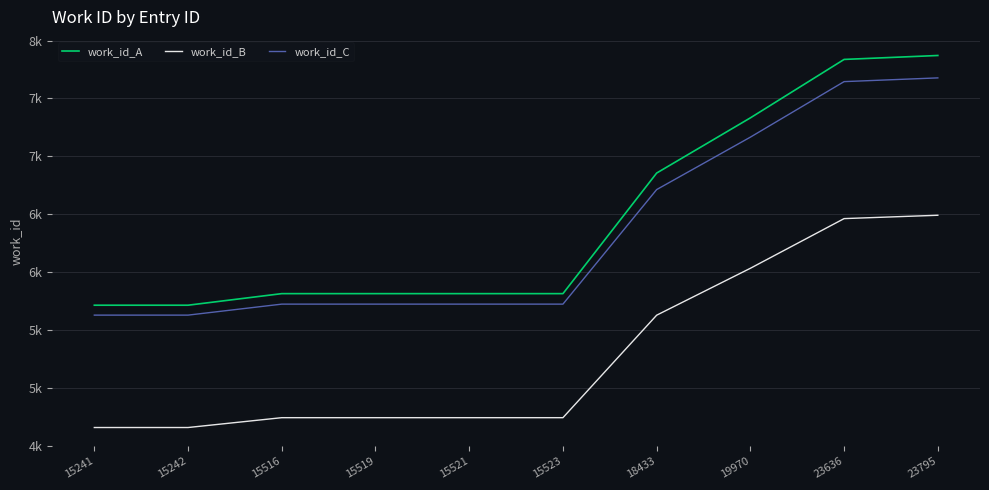

Does the chart display data point markers on the line(s)?

No